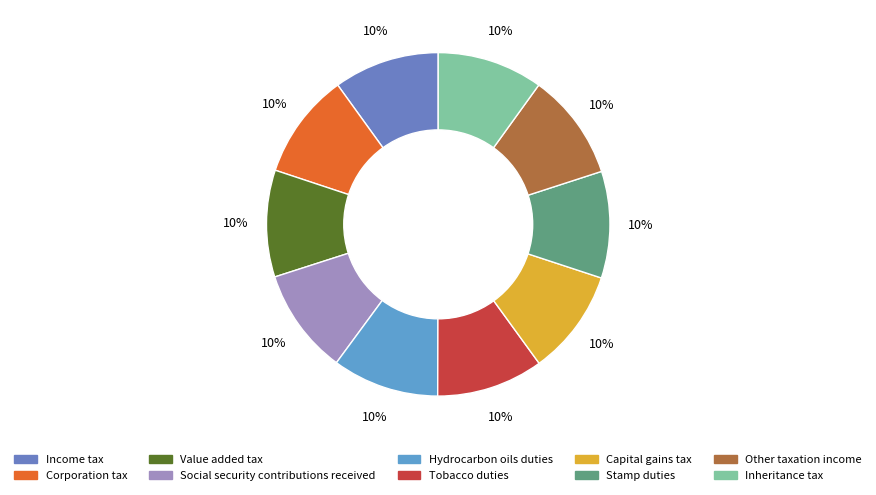

Is Tobacco duties the majority of the pie?

No